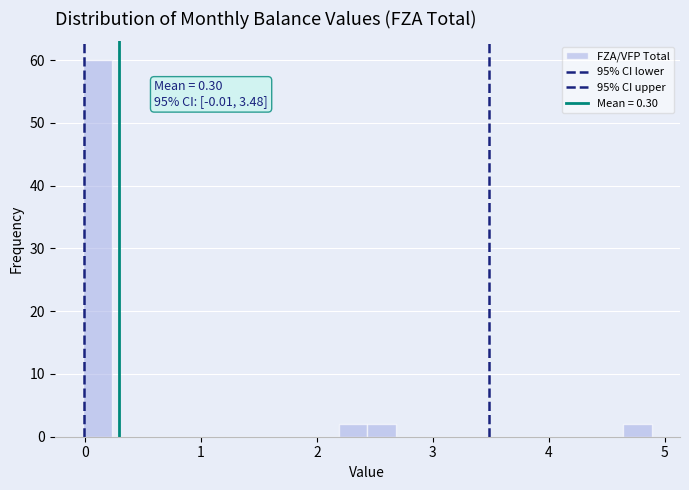

Read against the x-axis, roughly where is the centre of the tallest bar?

0.1